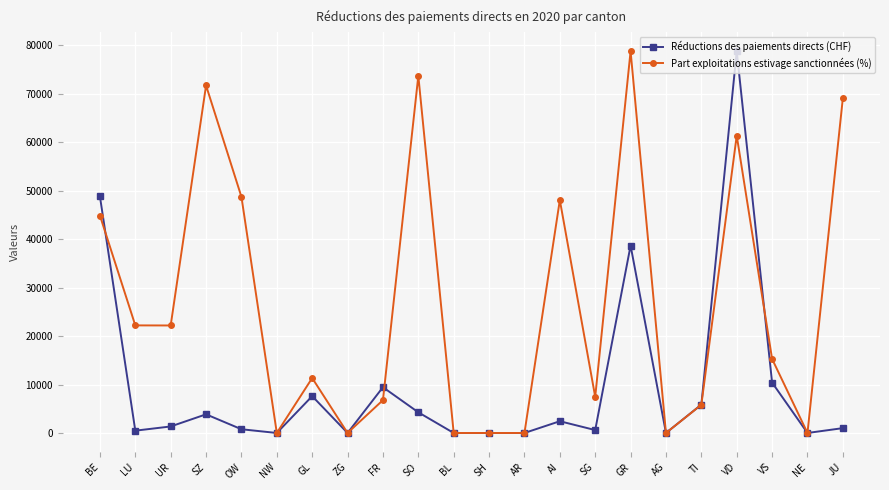

What is the maximum value for Part exploitations estivage sanctionnées (%)?

78773.8